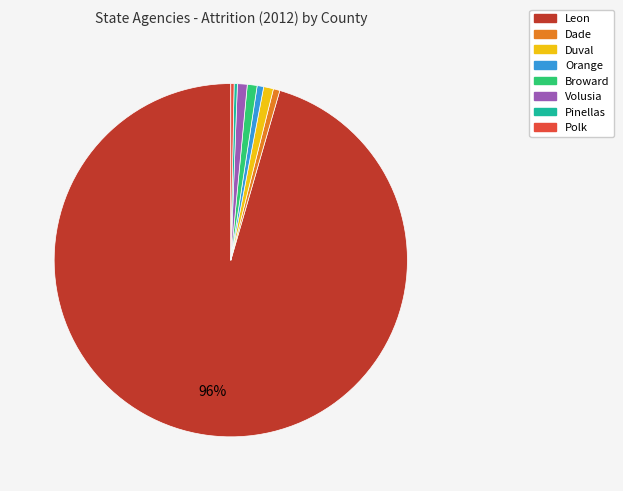

How many segments does this pie chart have?

8